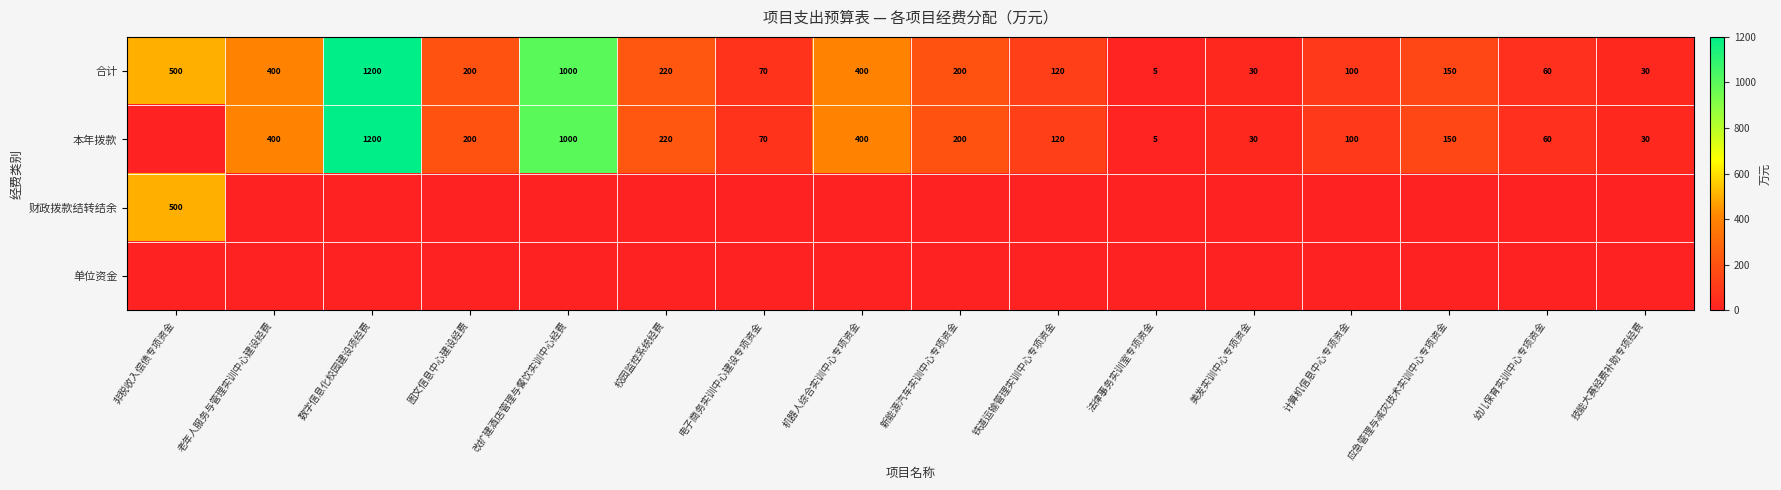

At how many categories does at least one series exceed 142?

9